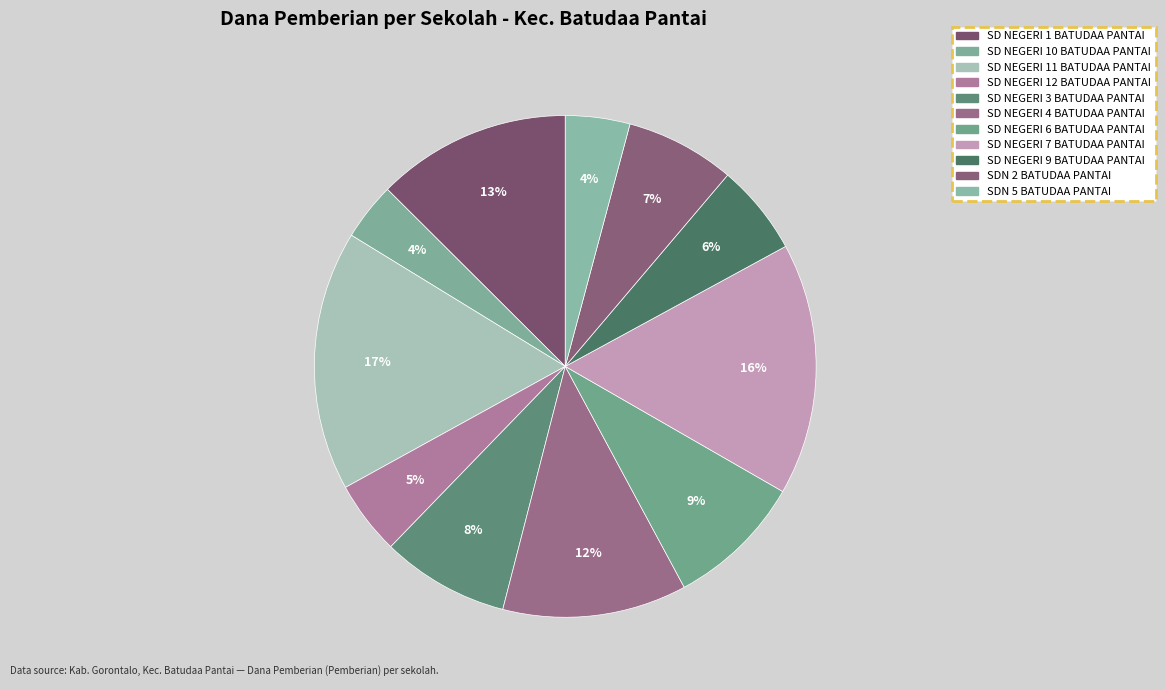

Is there any slice that represents more than half of the pie?

No